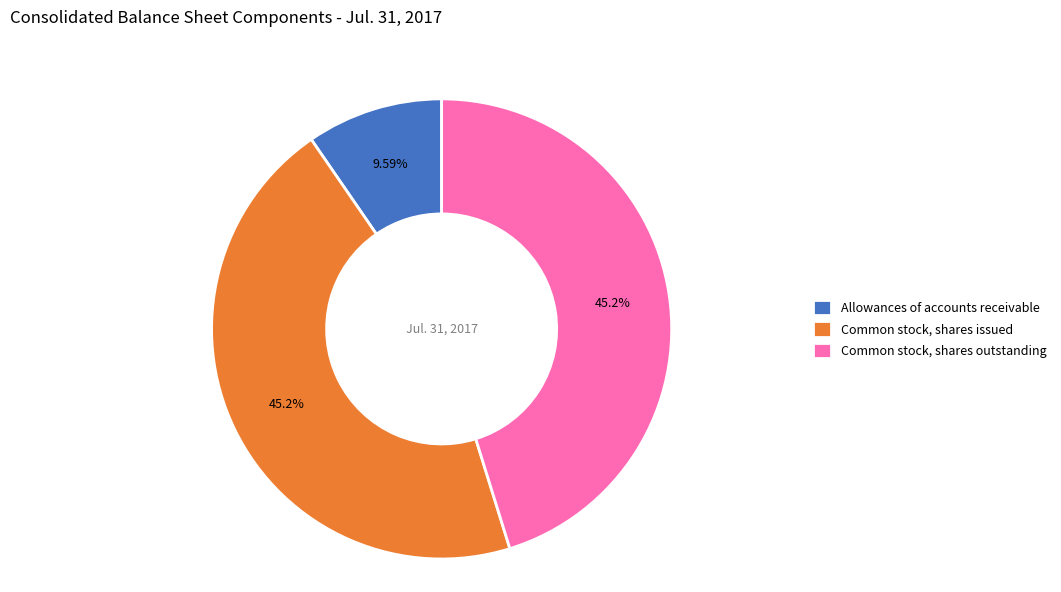

What percentage is the Allowances of accounts receivable slice, to the nearest percent?

10%